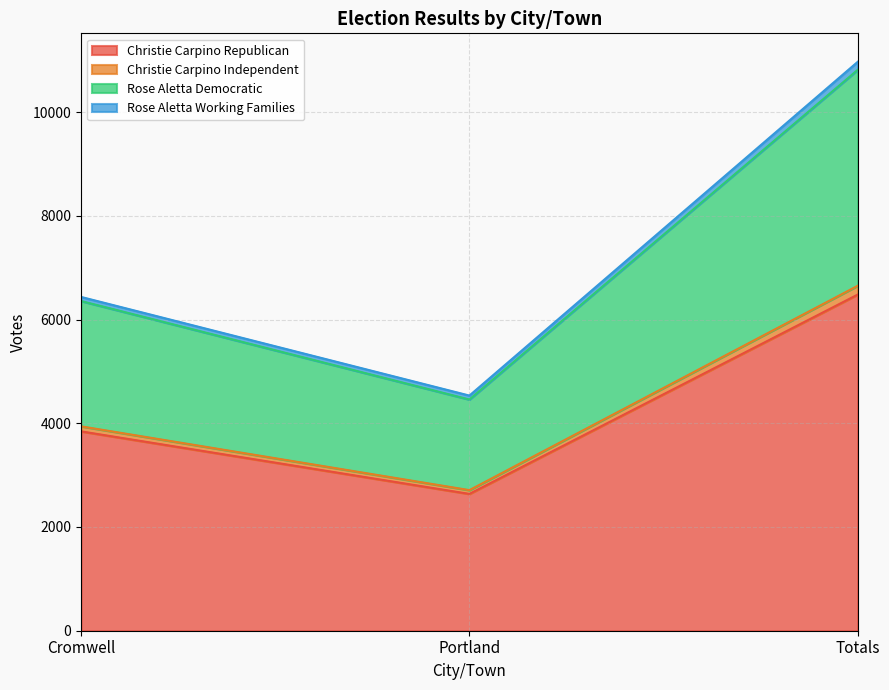

Where is Christie Carpino Republican nearest to the value 4560?

Cromwell